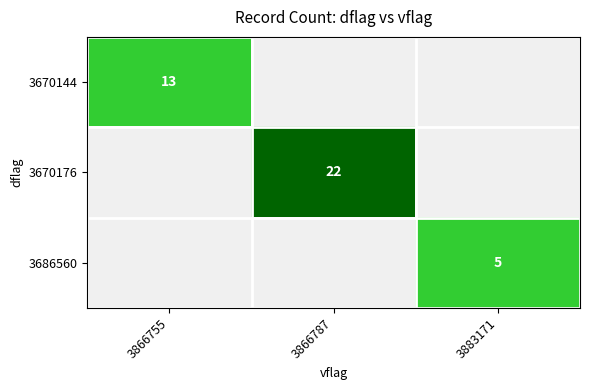

Is it true that 3670144 equals 6 at 3866755?

False